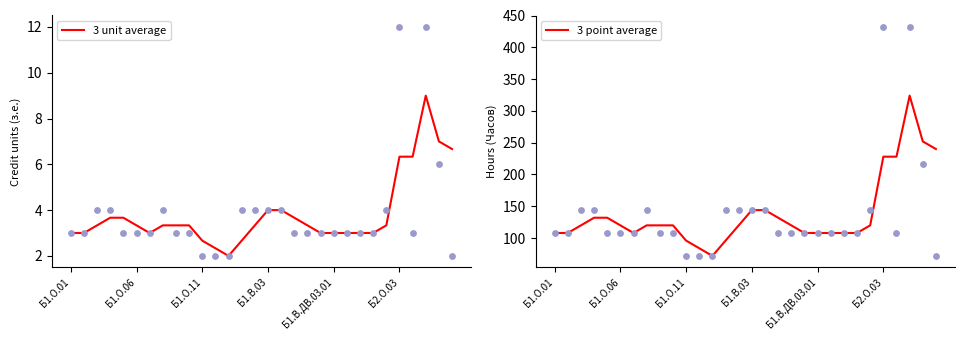

Which series has the widest spread of Y values?

3 point average